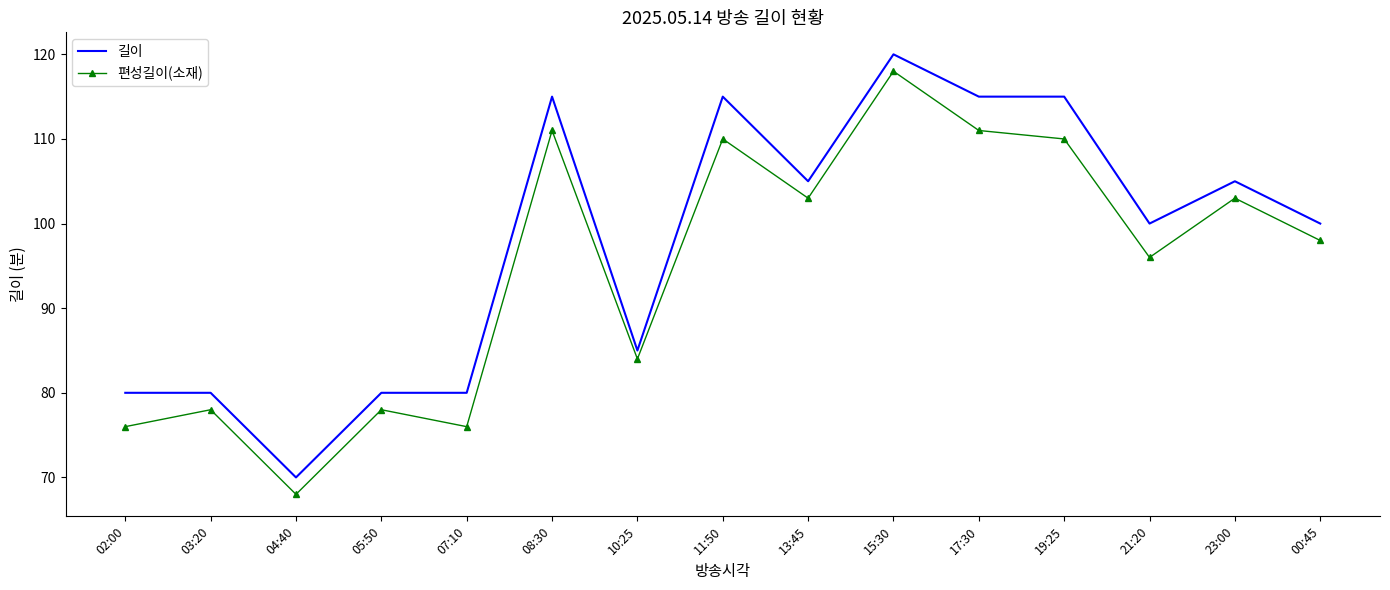

The 길이 series shows 179 at 17:30. True or false?

False